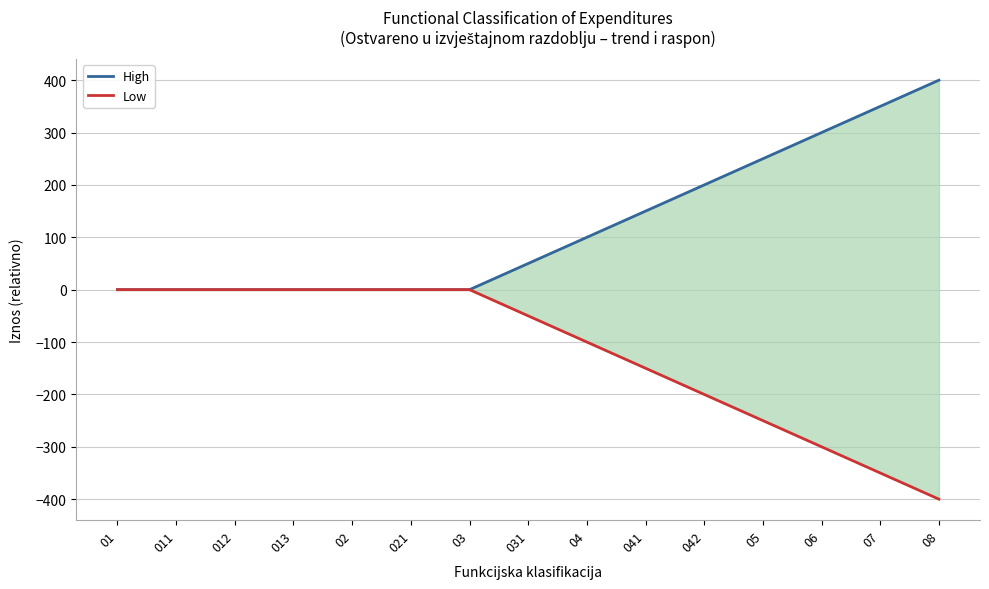

What is the minimum value shown in the chart?

-400